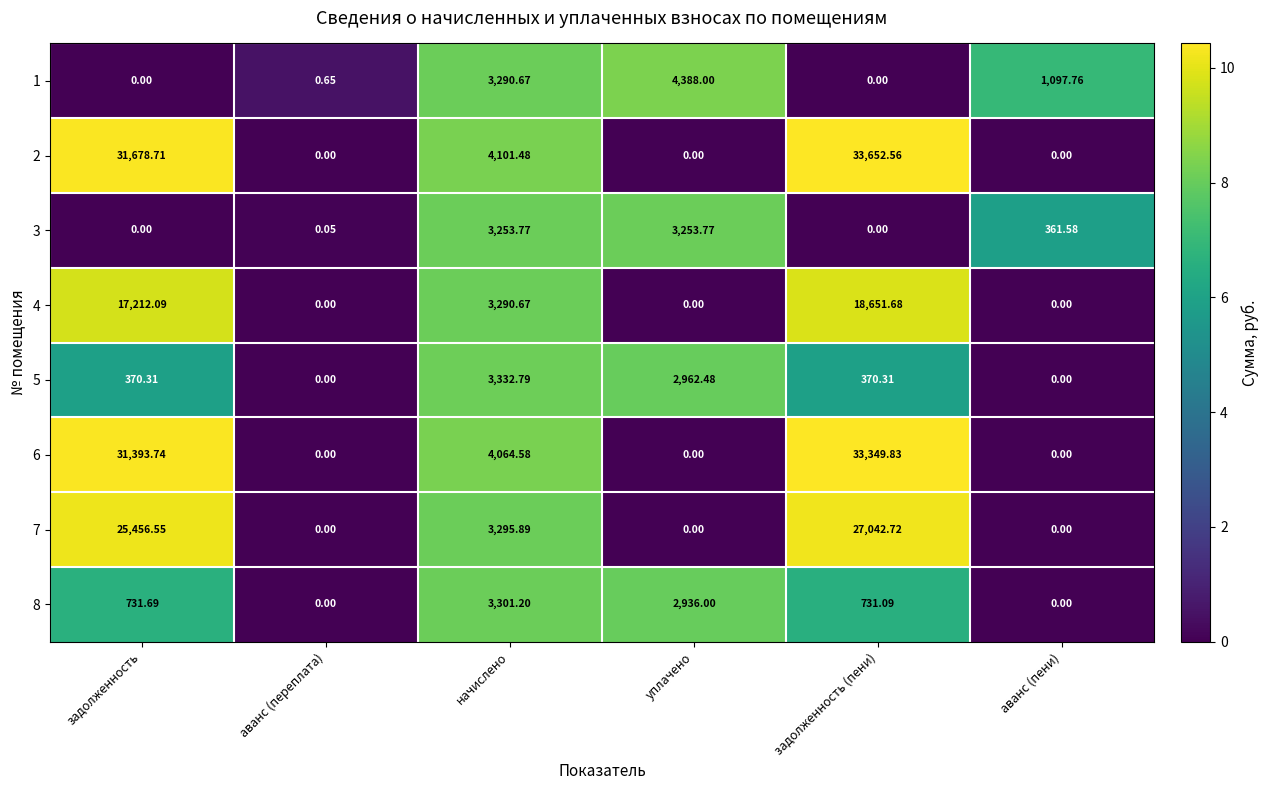

At which category is the sum across all series the highest?

задолженность (пени)